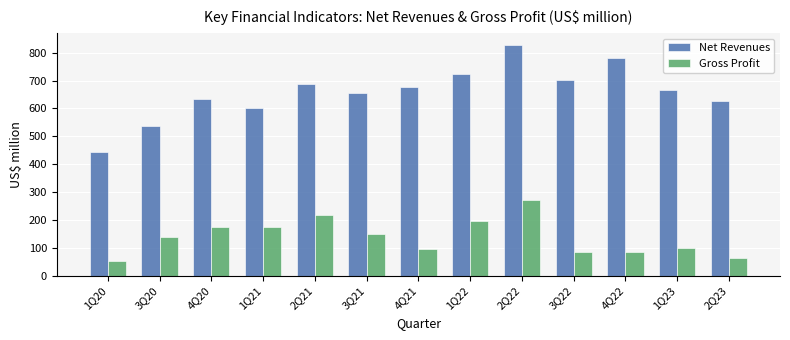

What is the label of the 2nd bar from the right?

1Q23